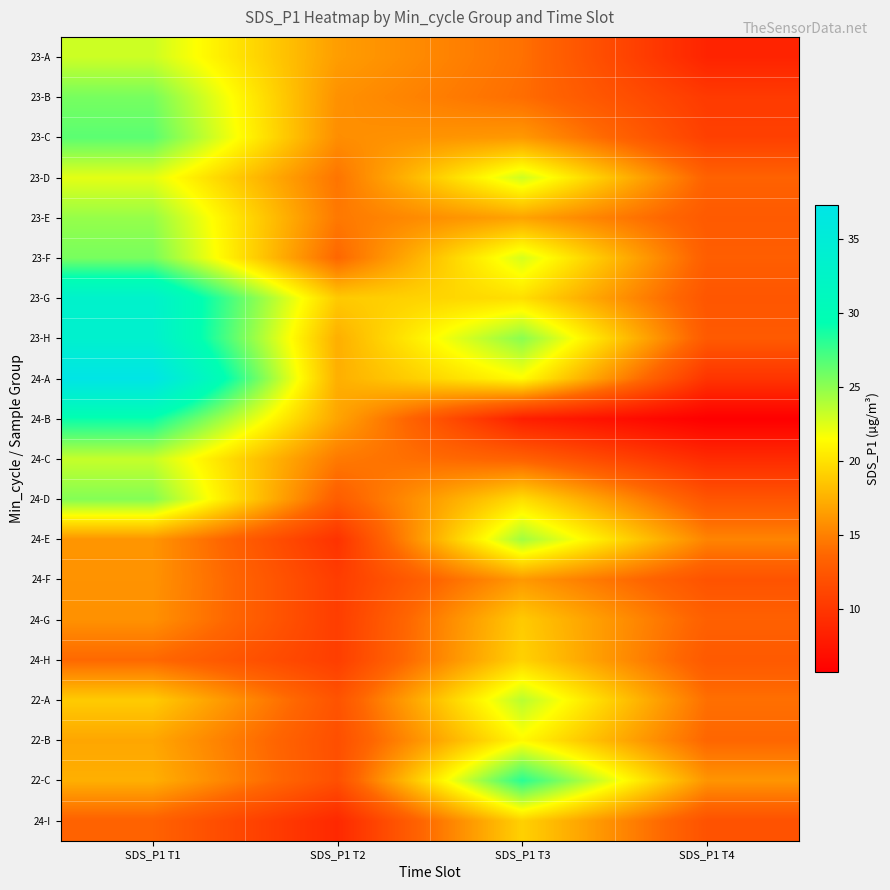

Which series has the largest total across all categories?

23-H